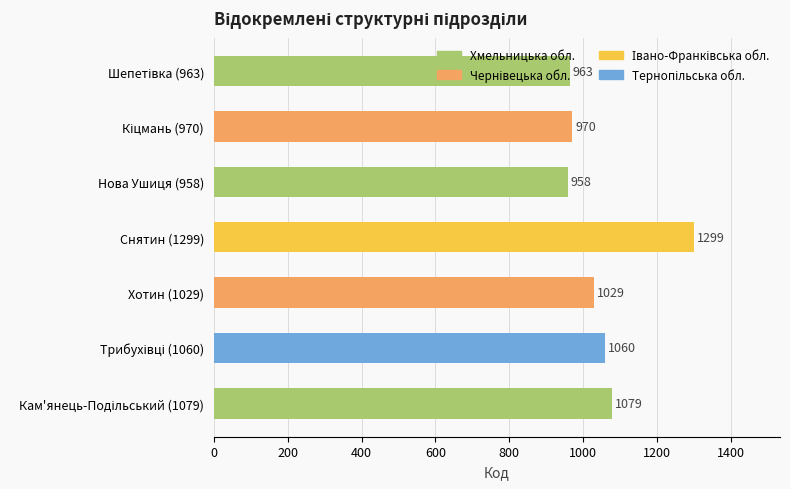

Read the value at Снятин (1299), to the nearest 5.

1300